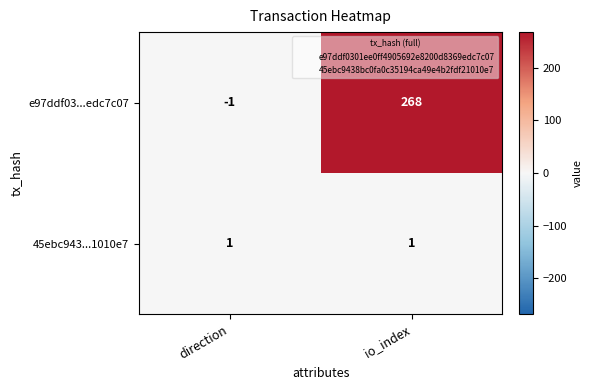

List the series in order of their peak value, lowest first.

45ebc943...1010e7, e97ddf03...edc7c07